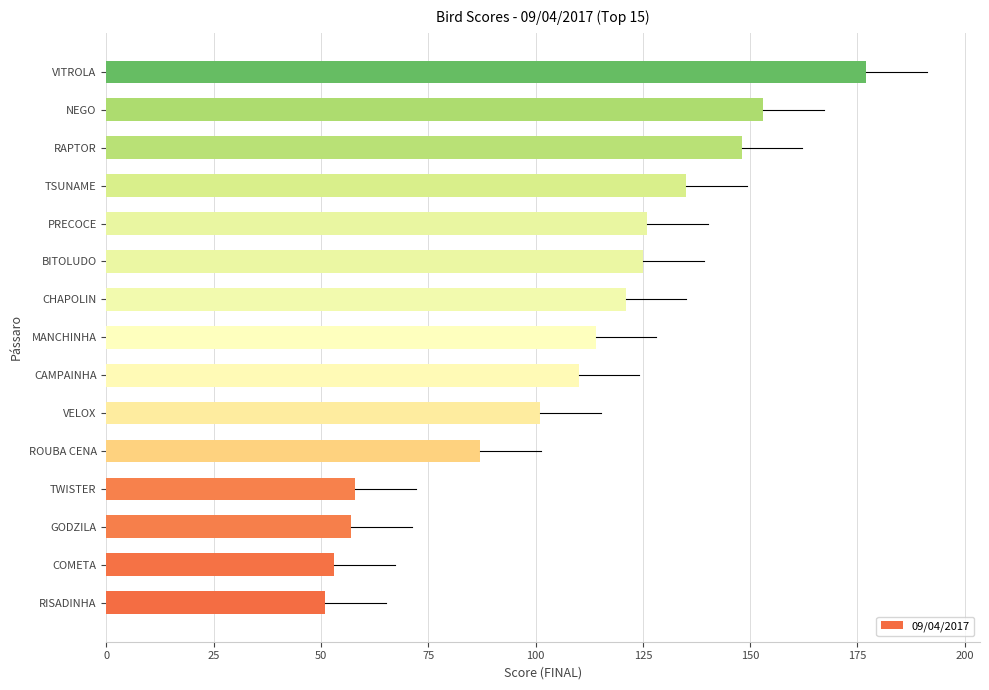

What is the average value?

108